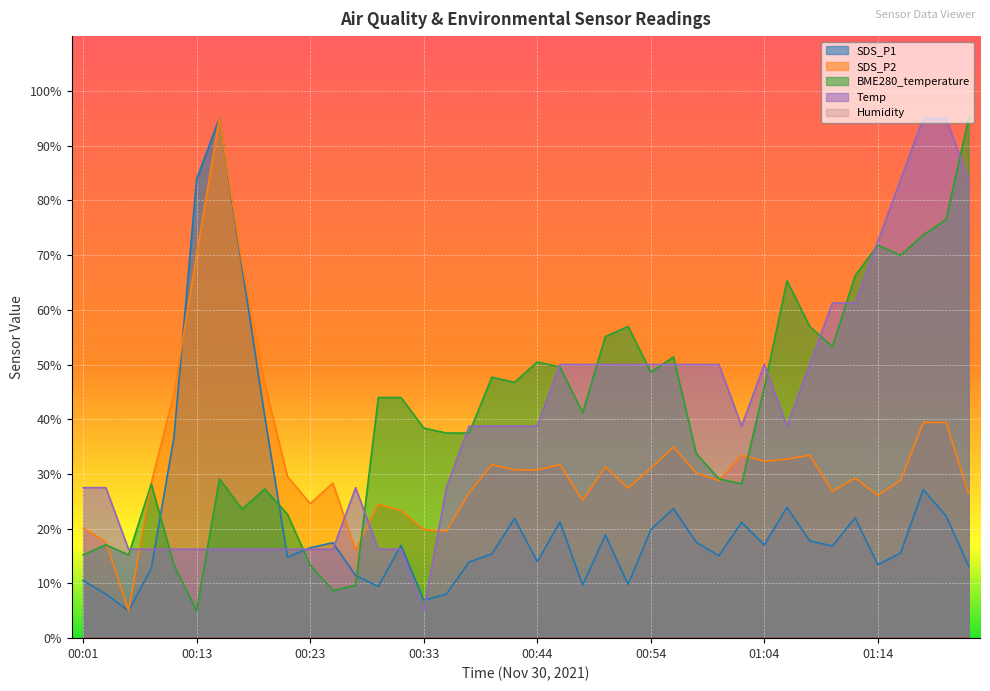

What is the difference between the maximum and second lowest values in the BME280_temperature series?

86.3